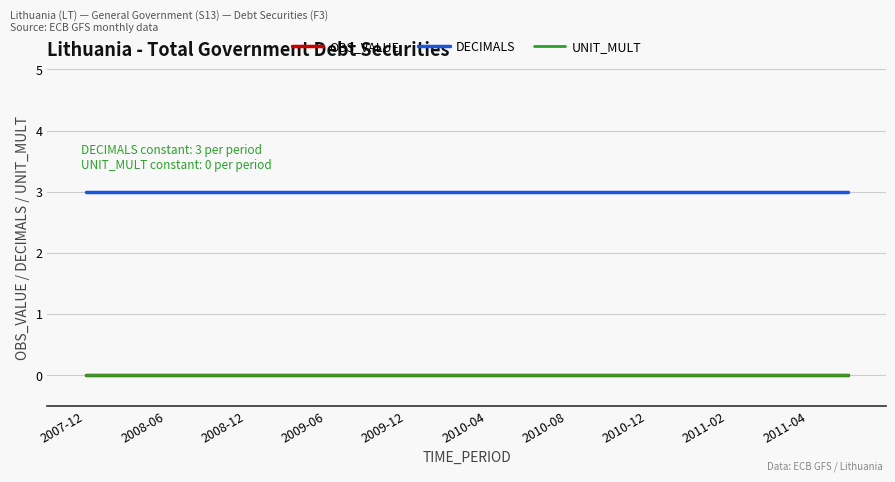

At which category is the sum across all series the highest?

2007-12